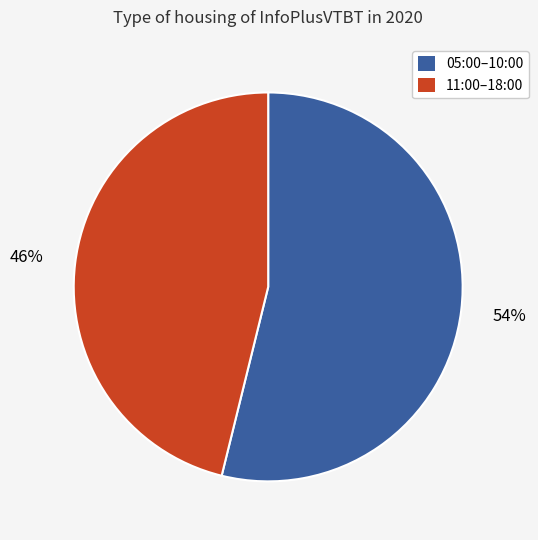

How many slices are in this pie chart?

2